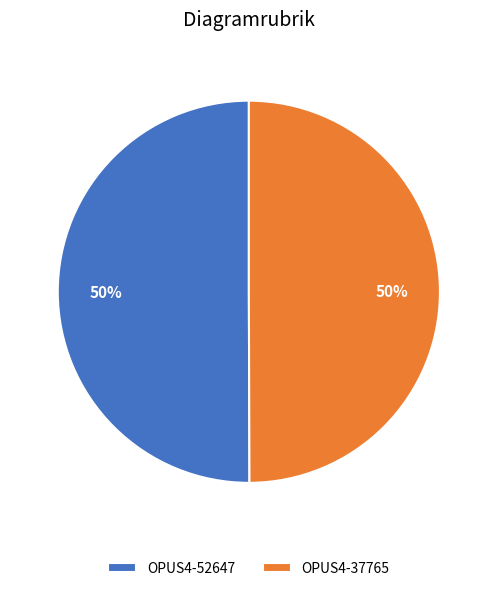

Combined, do OPUS4-37765 and OPUS4-52647 account for over 50%?

Yes